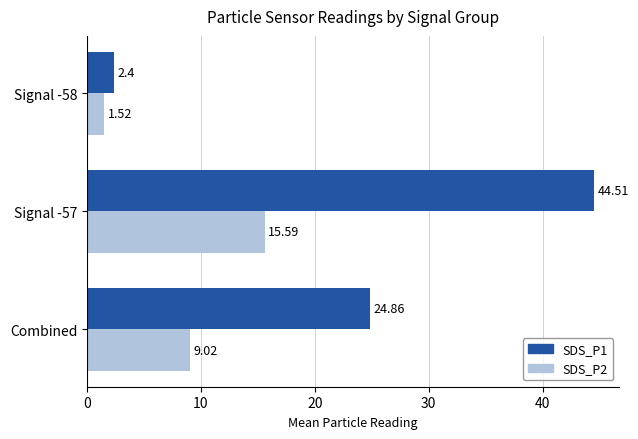

What is the sum of all SDS_P2 values?

26.1